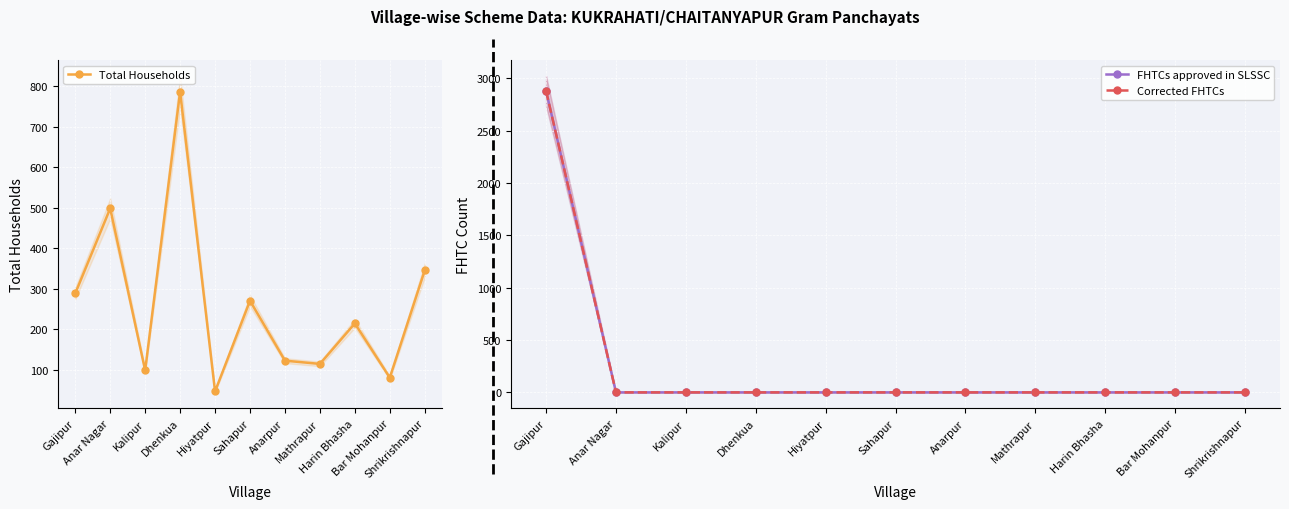

Which category has the highest value in the FHTCs approved in SLSSC series?

Gajipur